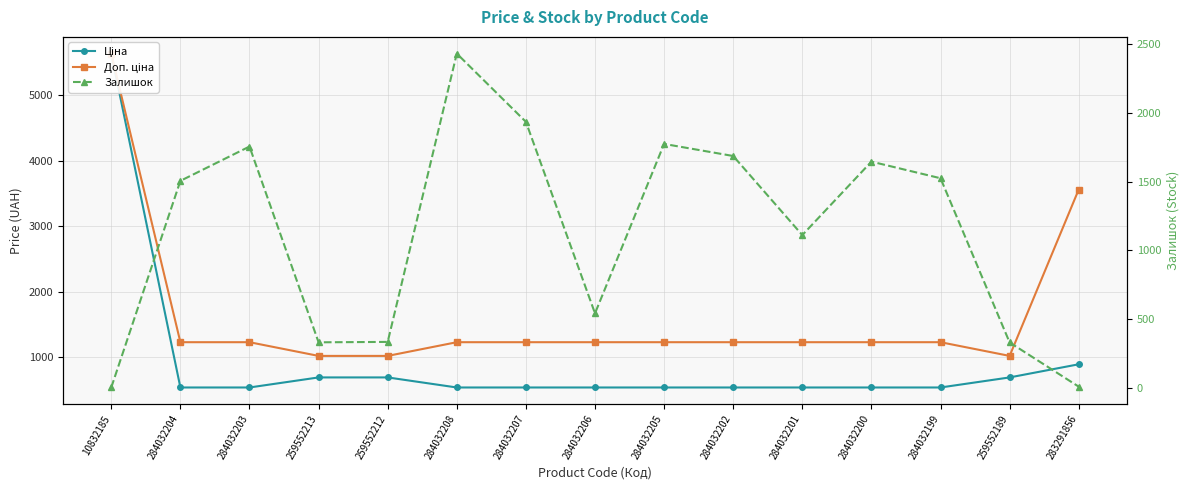

What is the value of the Залишок point at the 7th from the left?

1936.0